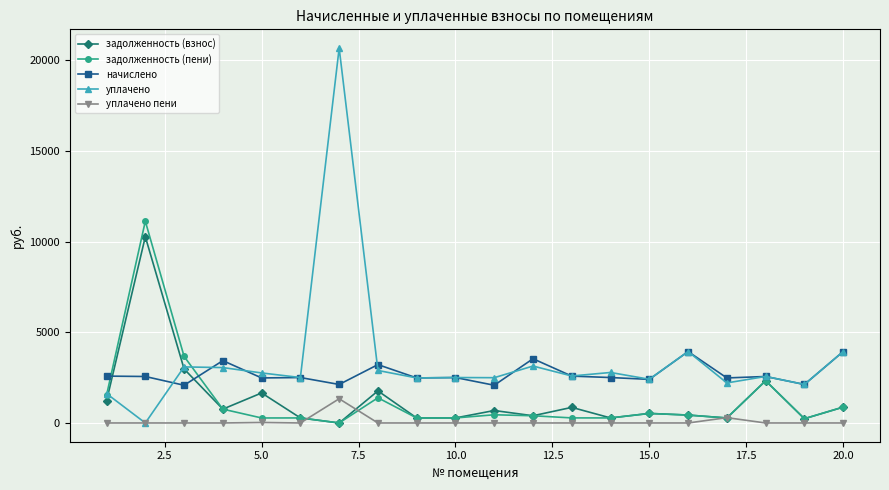

What is the highest value of the начислено series?

3938.4